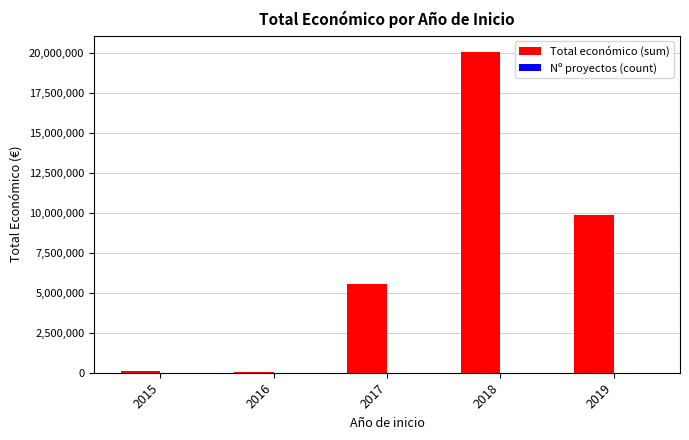

What is the sum of all Total económico (sum) values?

35601477